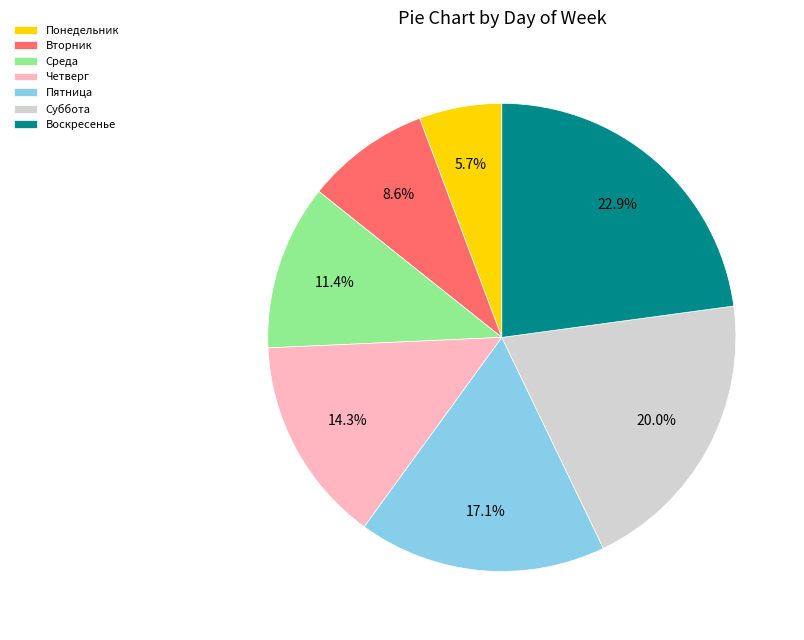

Is it true that Вторник is 9% of the pie?

True